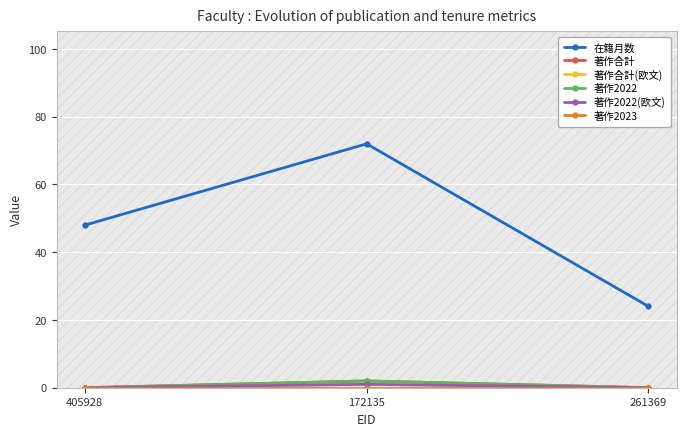

Is this an area chart (filled region under the line)?

No